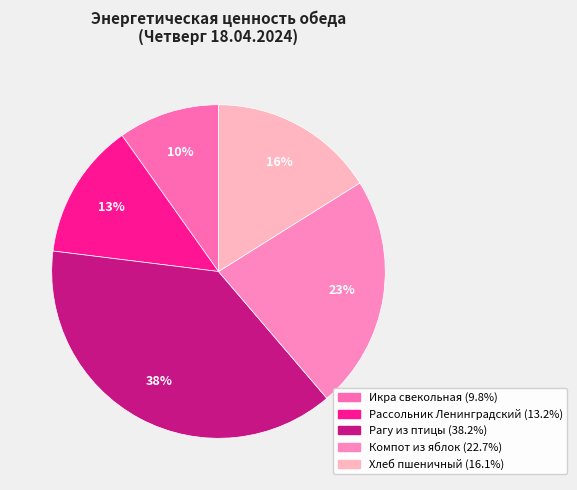

What is the change in value from Рагу из птицы to Хлеб пшеничный?

-143.6